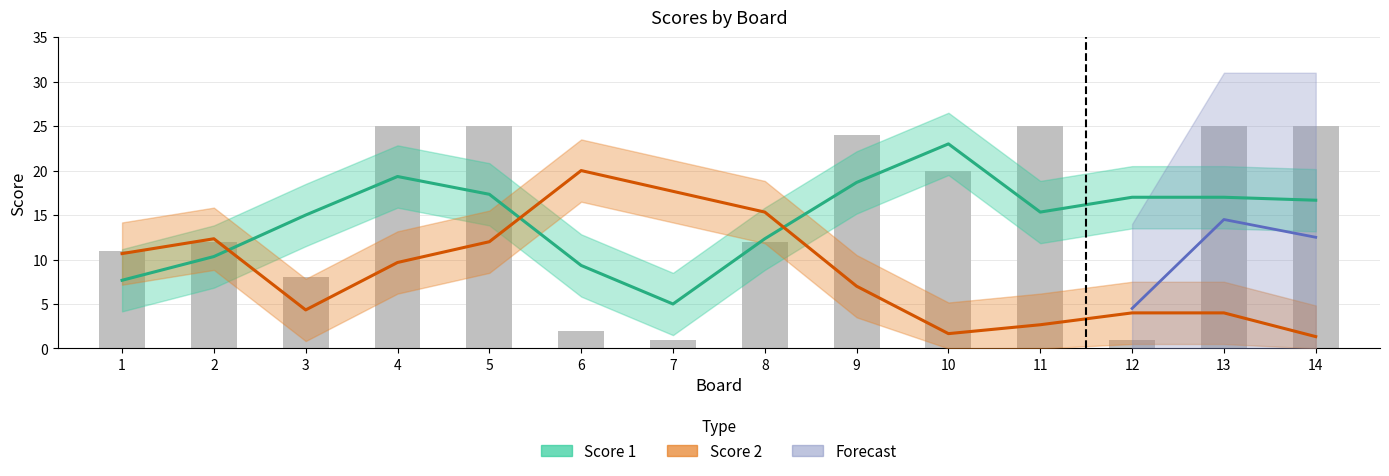

Which category has the lowest value across all series?

7